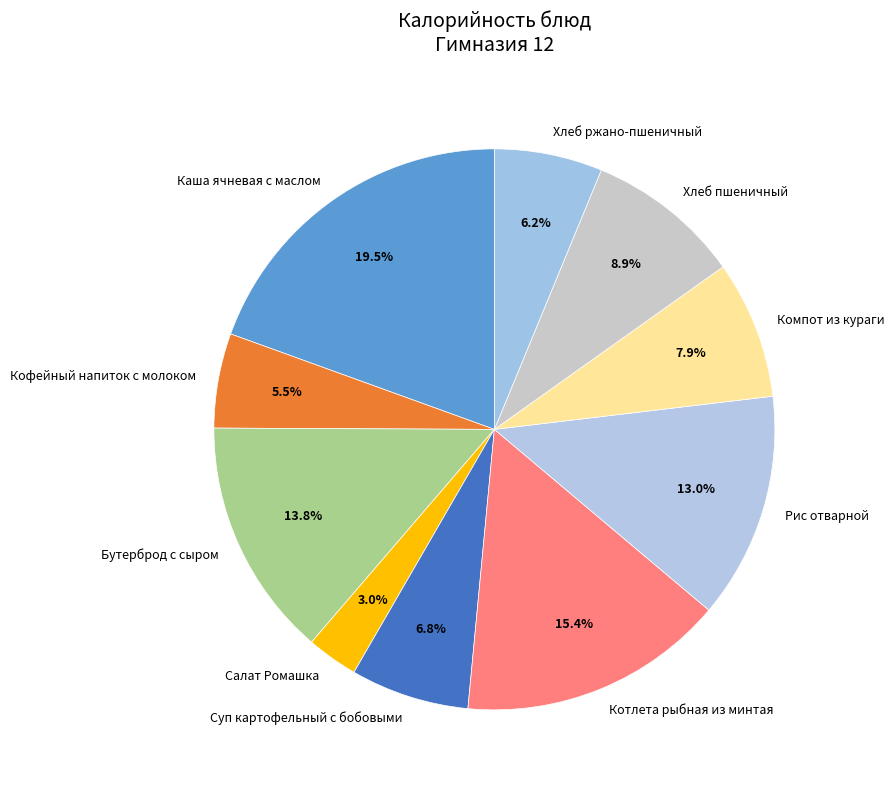

Which category has the biggest portion of the pie?

Каша ячневая с маслом